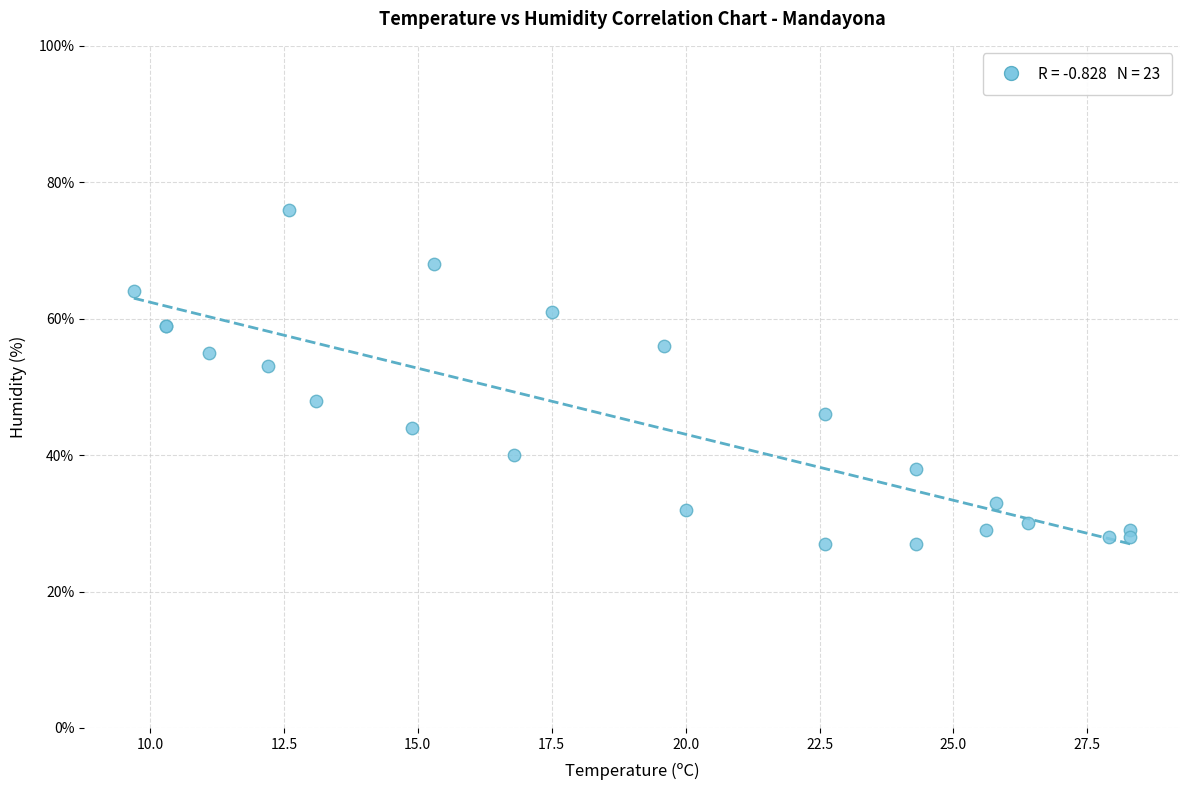

What Y value in the scatter plot is closest to 51?

53